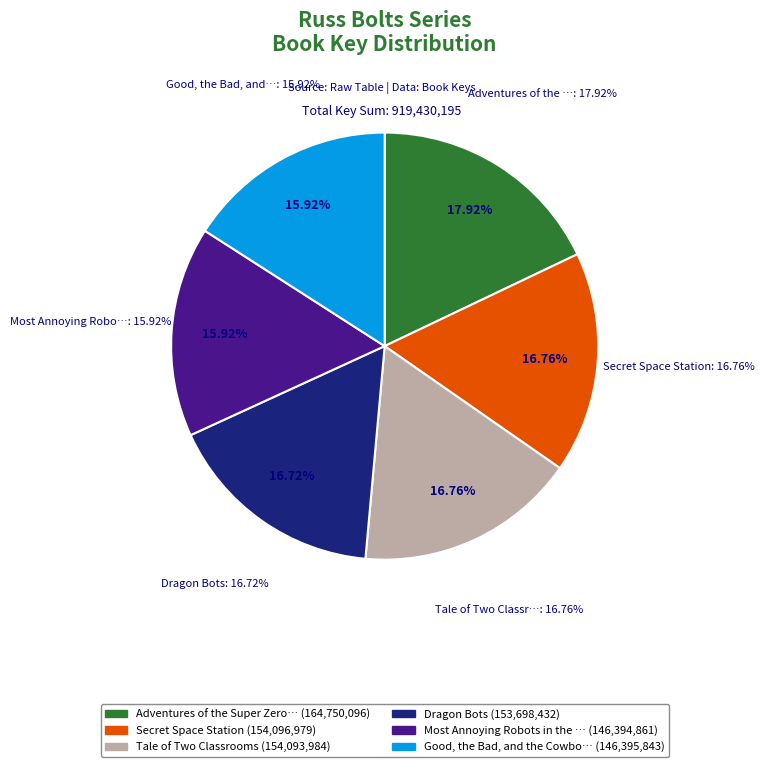

To the nearest percent, what is the average slice percentage?

17%